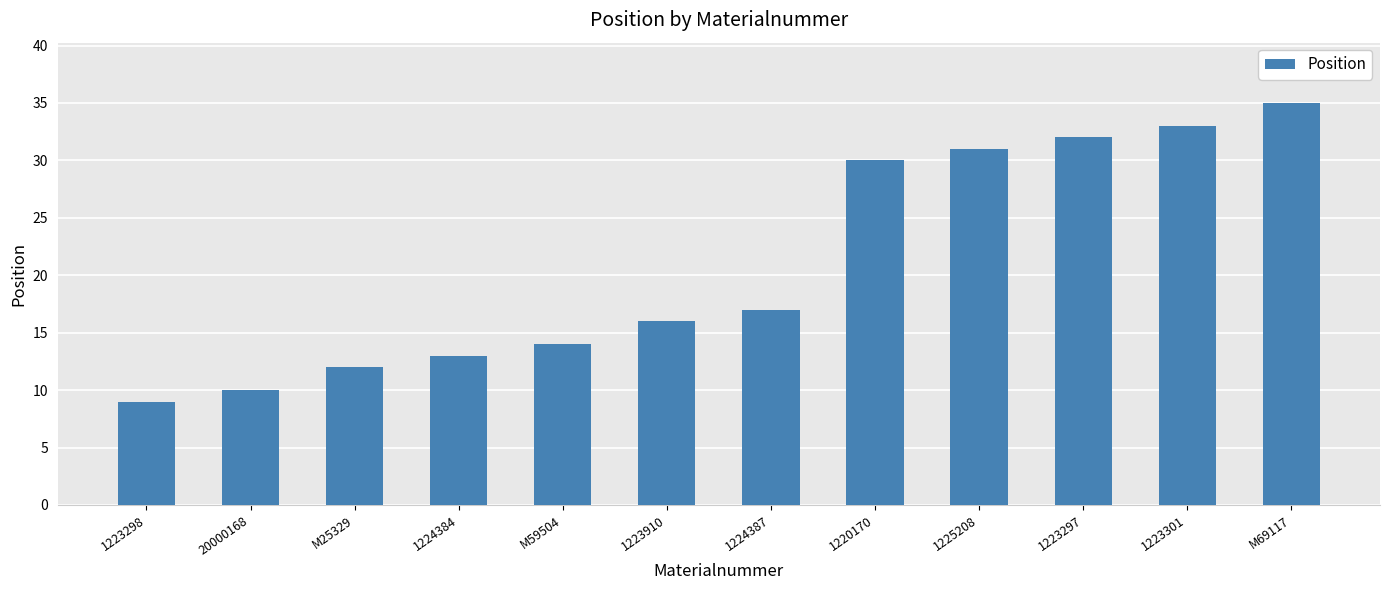

Rank the categories by value from lowest to highest.

1223298, 20000168, M25329, 1224384, M59504, 1223910, 1224387, 1220170, 1225208, 1223297, 1223301, M69117